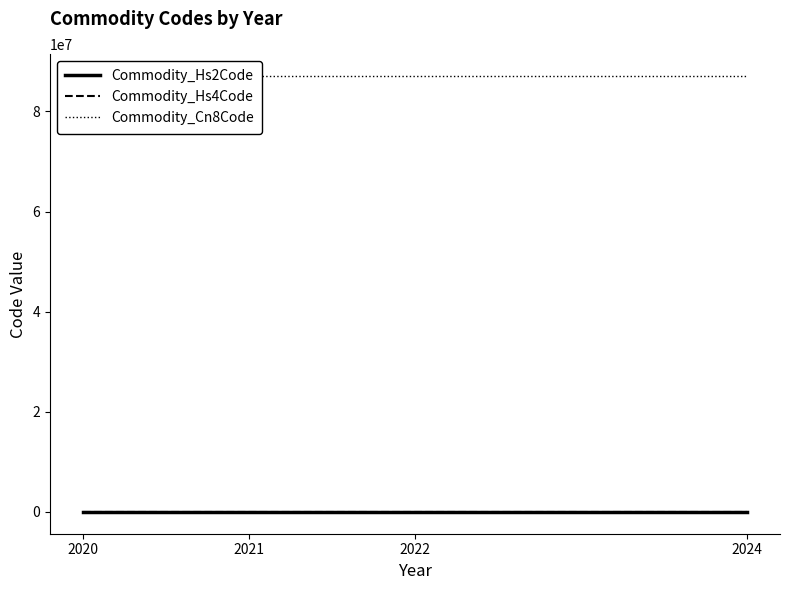

Rank the categories by Commodity_Hs4Code value from highest to lowest.

2024, 2022, 2021, 2020